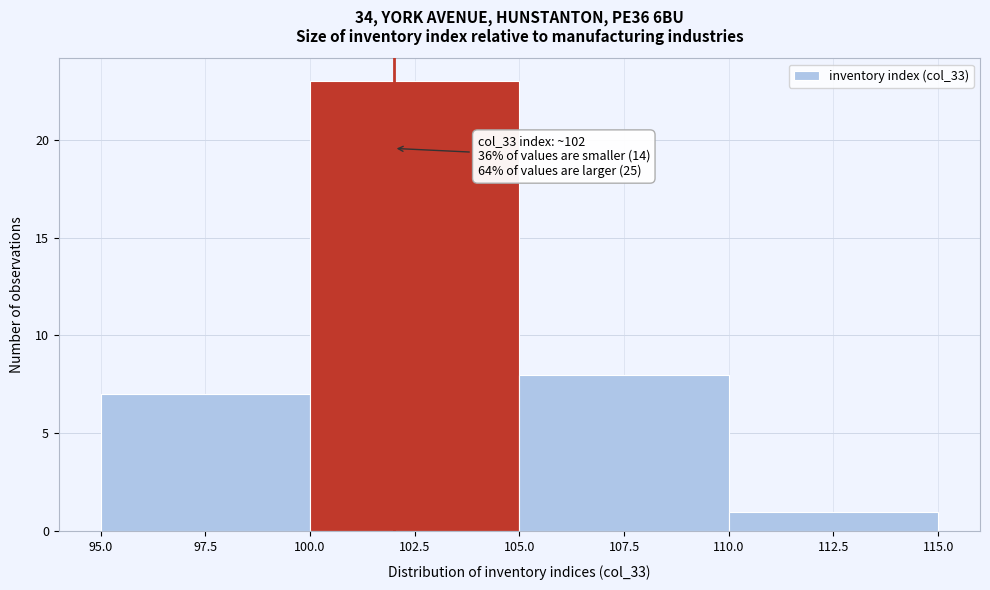

Which range on the x-axis has the tallest bar?

100.0 to 105.0